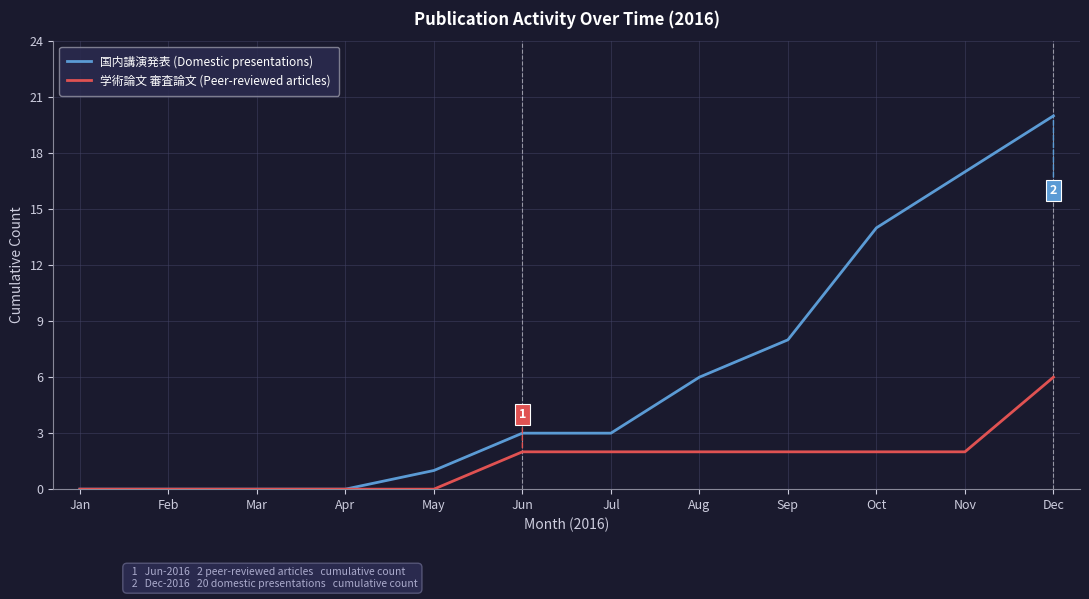

Which series has the largest range (max minus min)?

国内講演発表 (Domestic presentations)